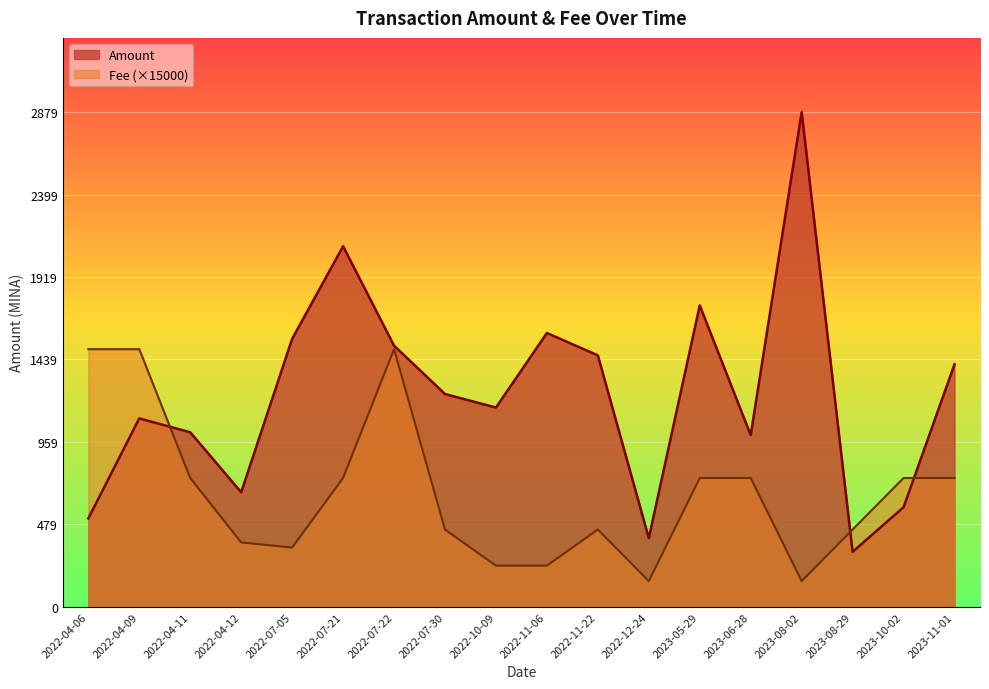

True or false: Fee and Amount cross at least once.

True